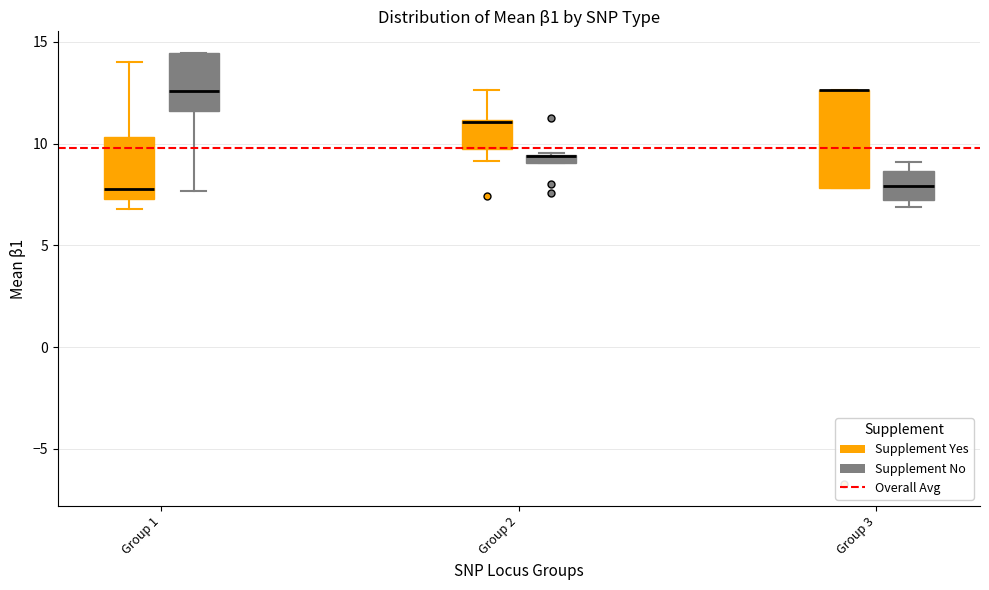

Where does the median line of the box for Group 1 (Supplement No) sit on the y-axis? The values are not printed on the chart, so give them approximately, as read against the axis.

12.5